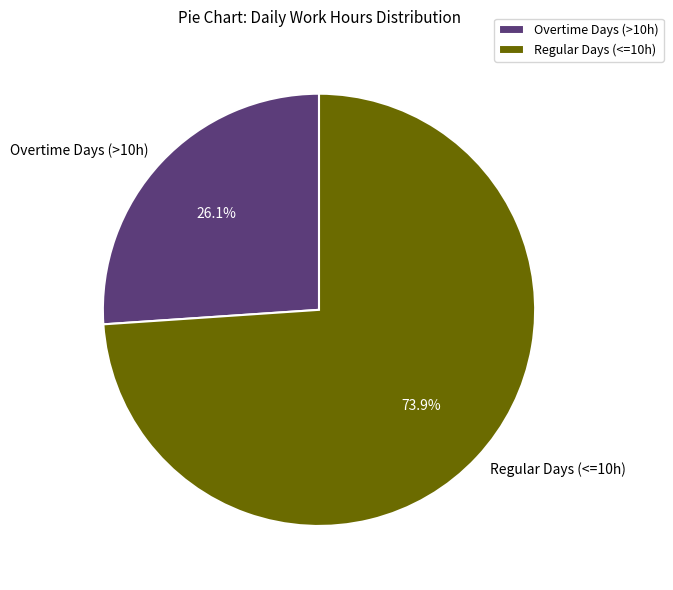

Rank the categories by value from lowest to highest.

Overtime Days (>10h), Regular Days (<=10h)